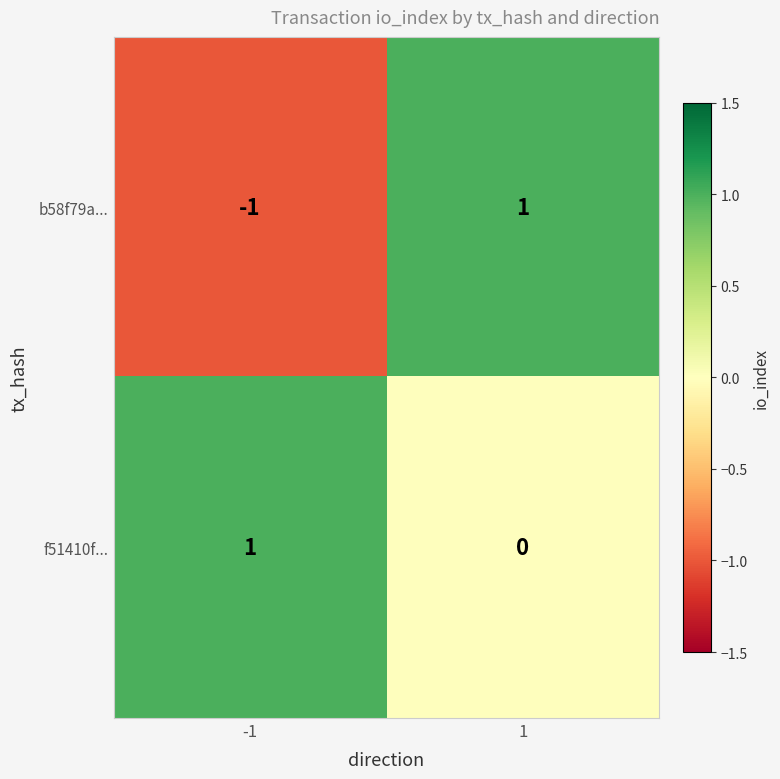

What is the greatest value displayed?

1